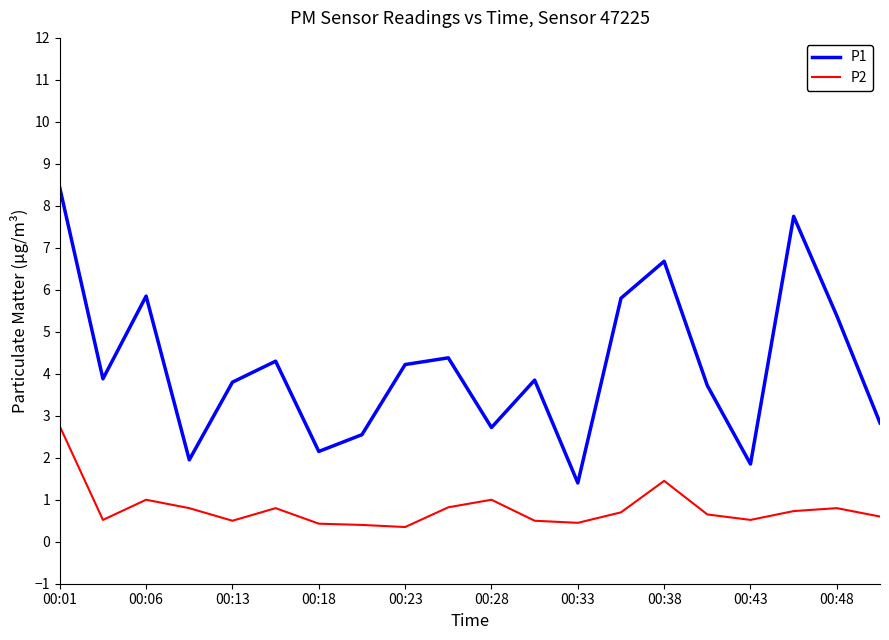

Which series has the largest total across all categories?

P1